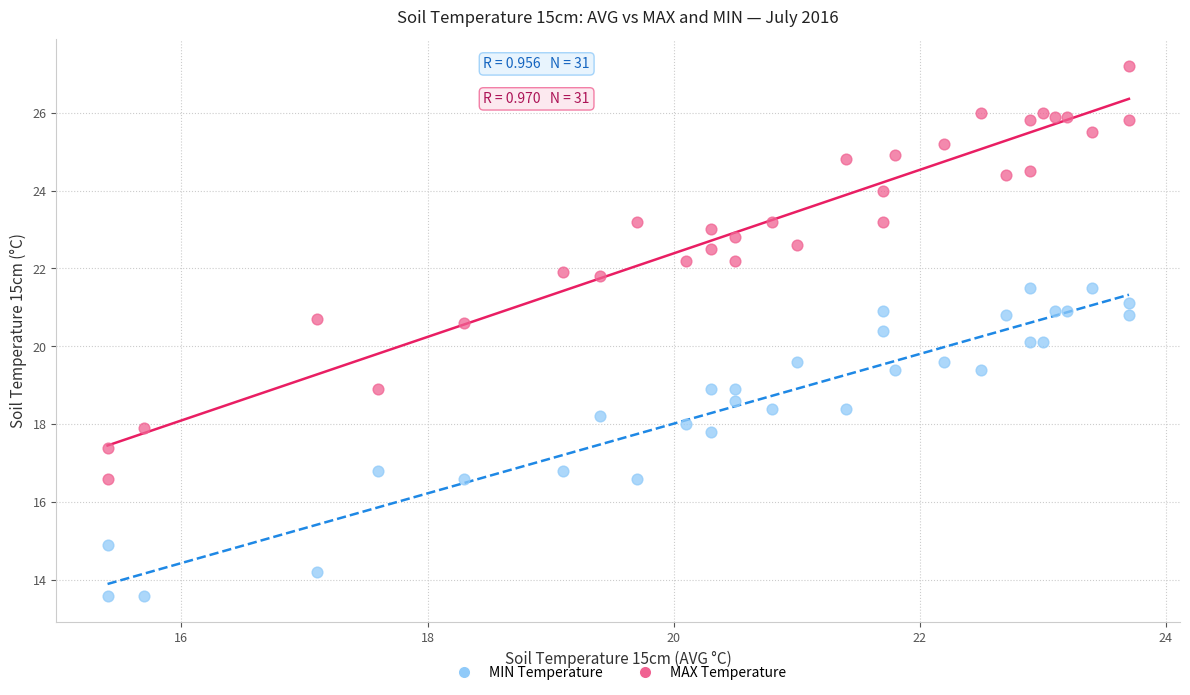

What is the X range (max minus min) for the scatter plot?

8.3